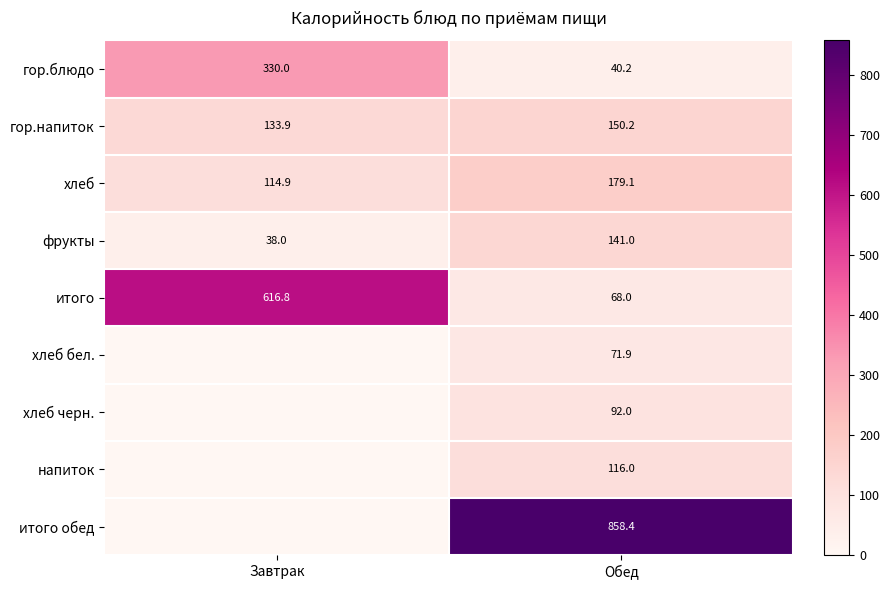

Rank the categories by хлеб value from highest to lowest.

Обед, Завтрак